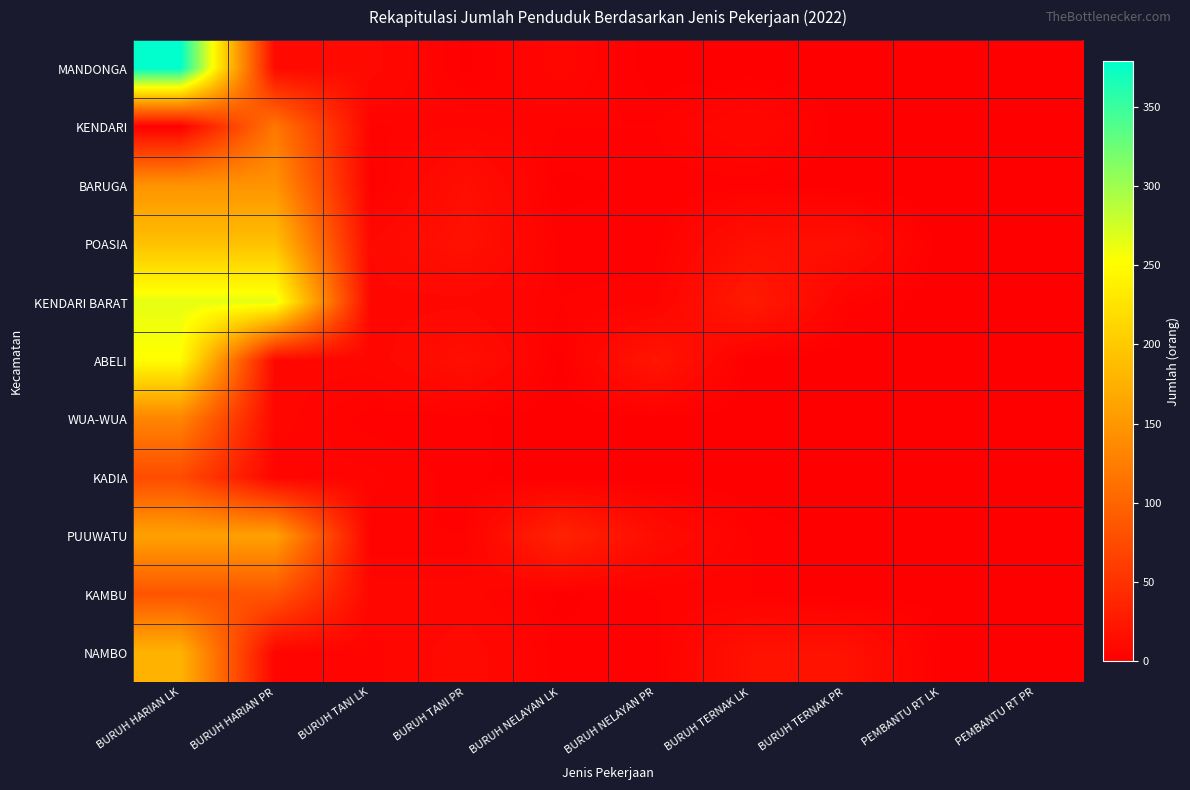

Which series has the largest total across all categories?

KENDARI BARAT